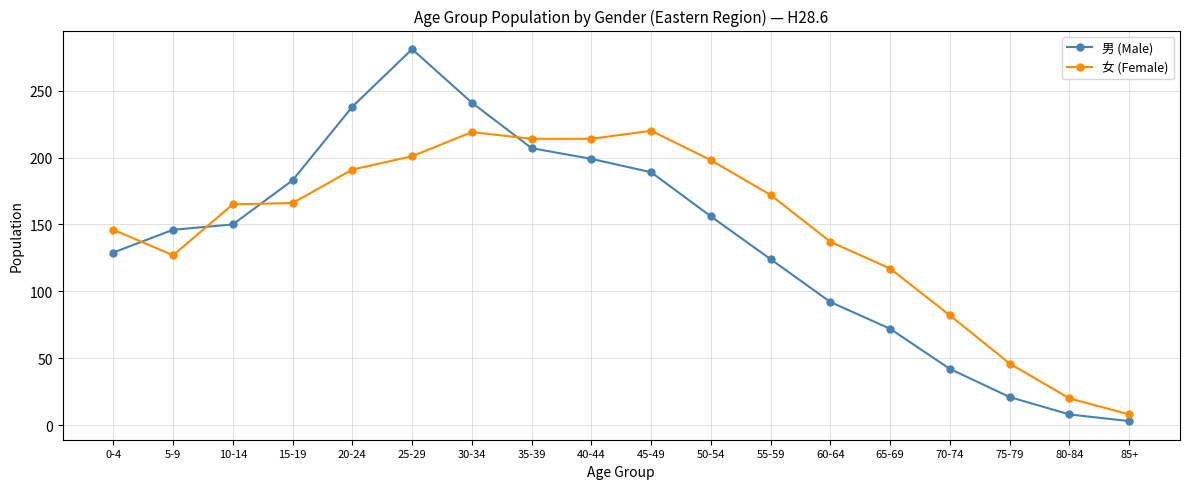

Rank the series at 60-64 from highest to lowest value.

女 (Female), 男 (Male)